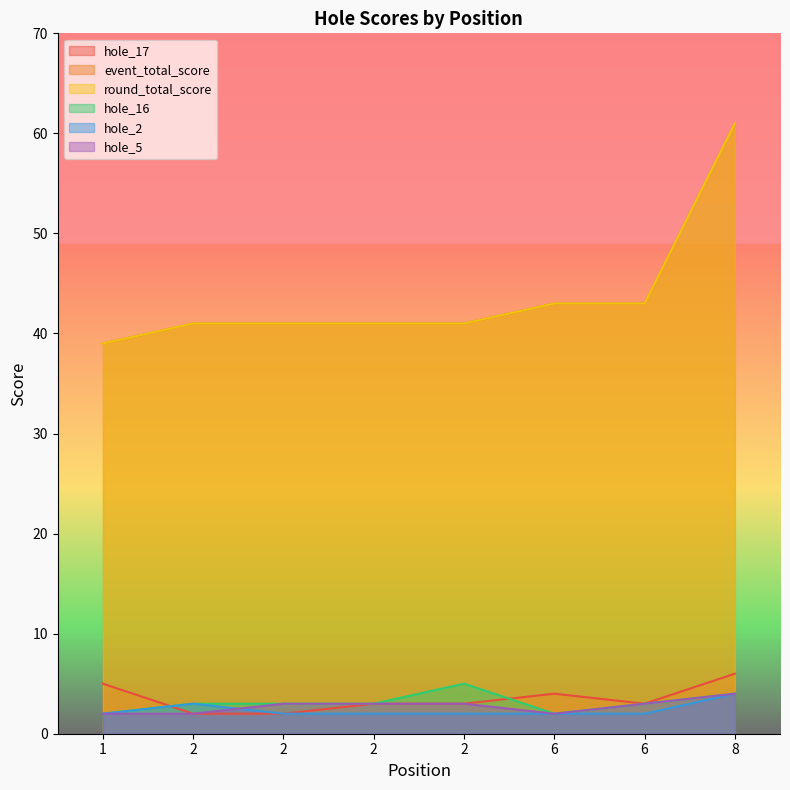

List the series in order of their peak value, lowest first.

hole_2, hole_5, hole_16, hole_17, event_total_score, round_total_score